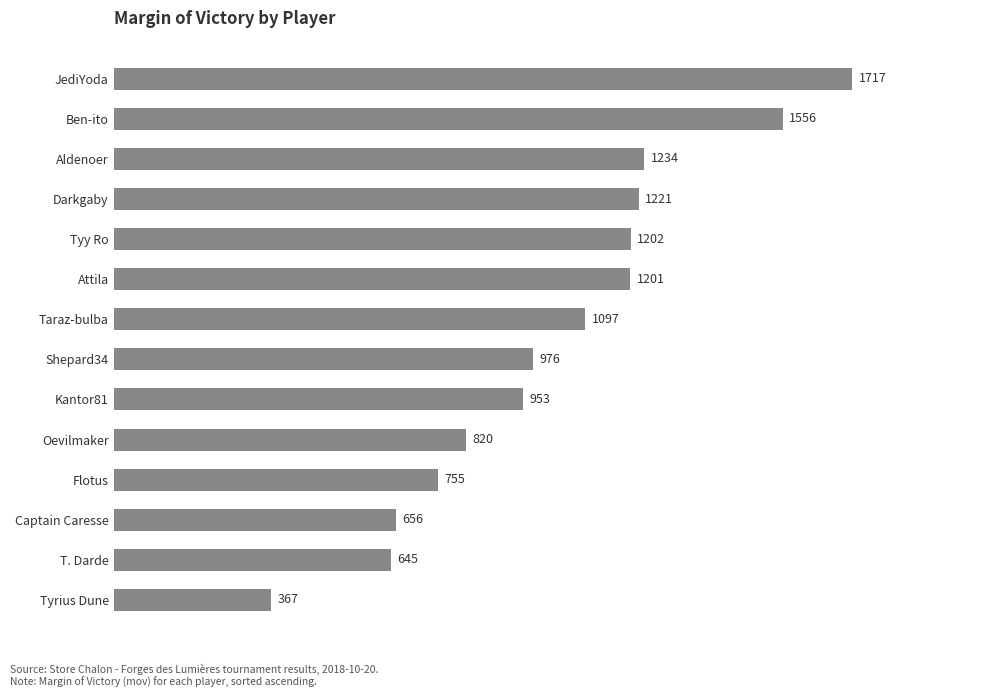

How many values are below 1097?

7